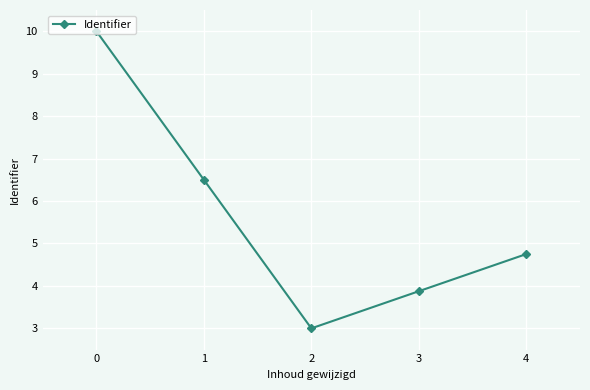

Approximately how many times larger is the value at 0 compared to 1?

1.5